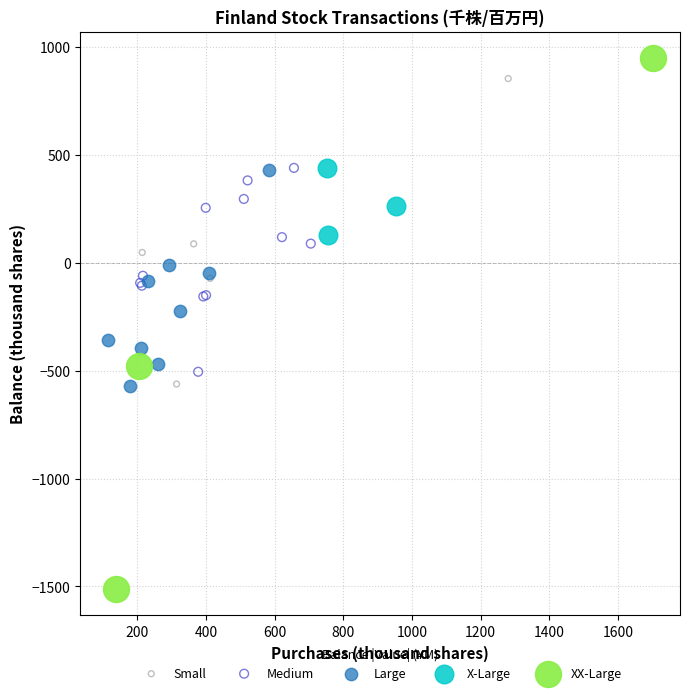

Which series has the widest spread of Y values?

XX-Large